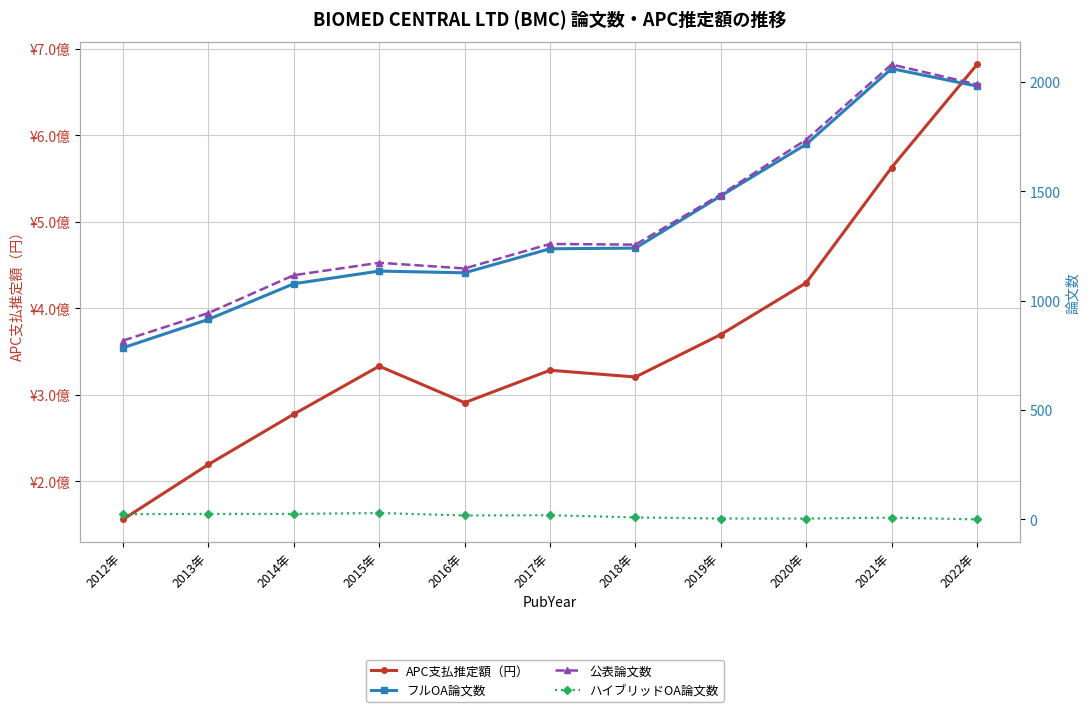

The ハイブリッドOA論文数 series shows 18 at 2016年. True or false?

True